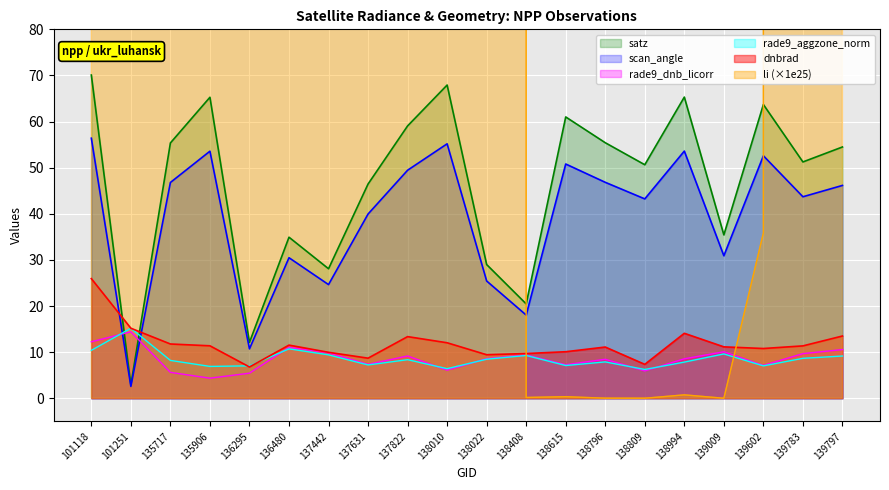

What is the difference between the li values at 137822 and 101251?

194163478546845695737856.0